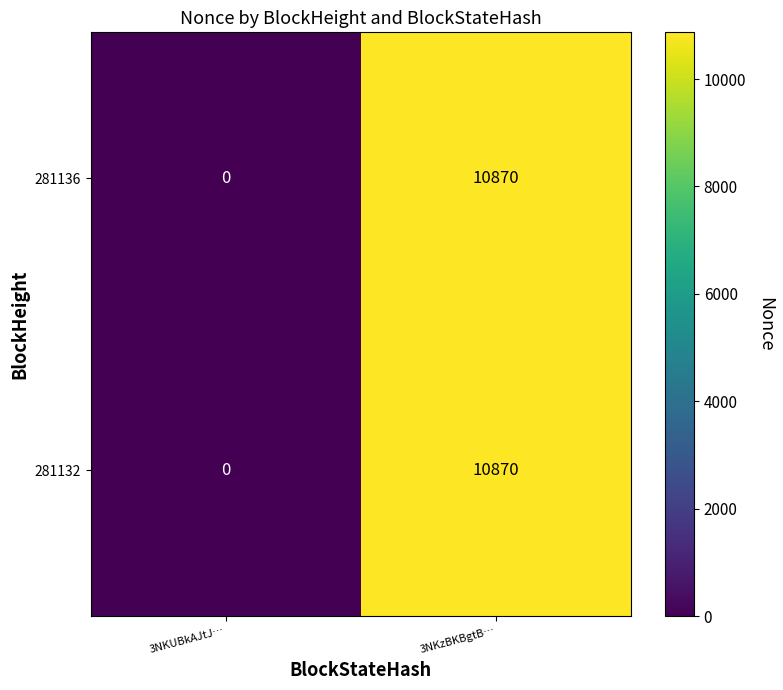

What is the sum of all 281132 values?

10870